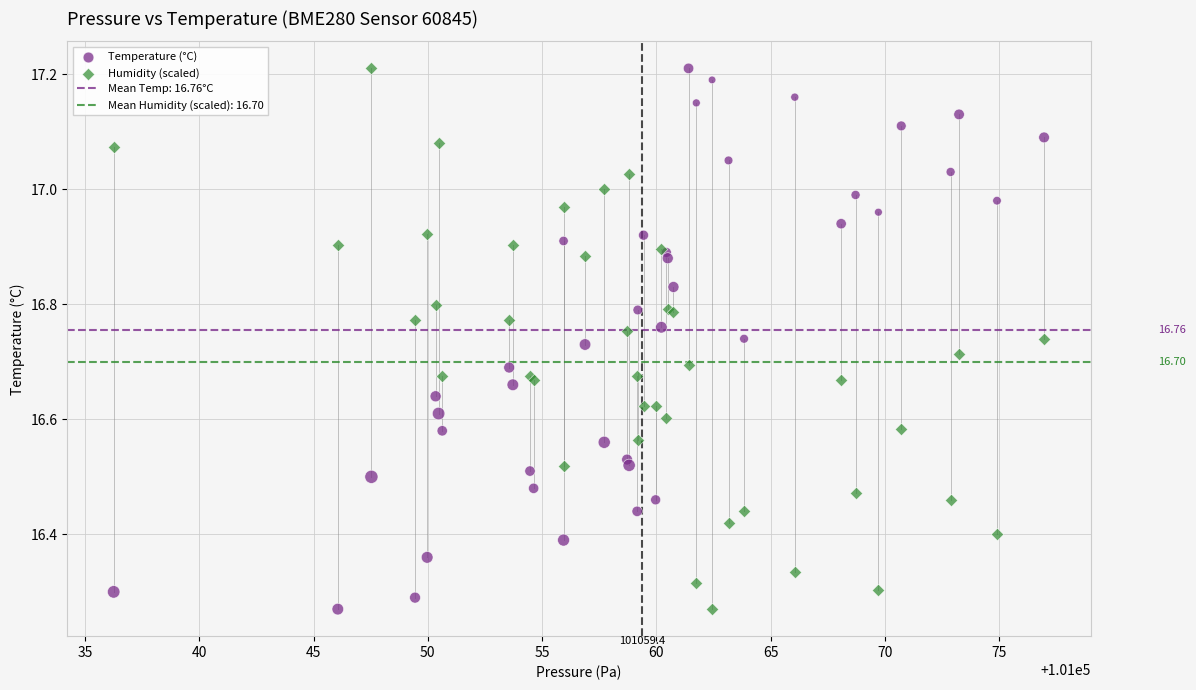

What is the X range (max minus min) for the scatter plot?

40.7